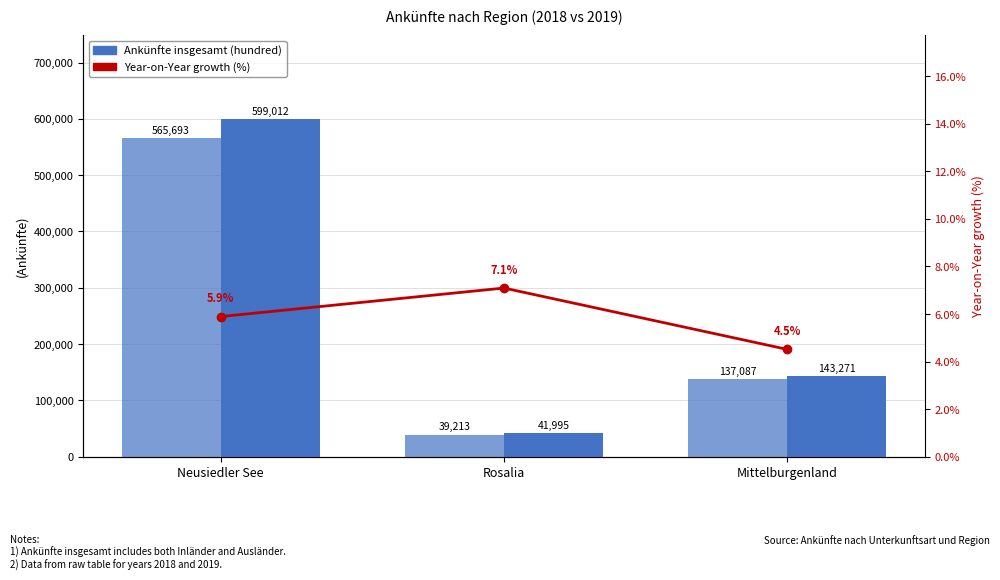

How many categories are shown in the chart?

3